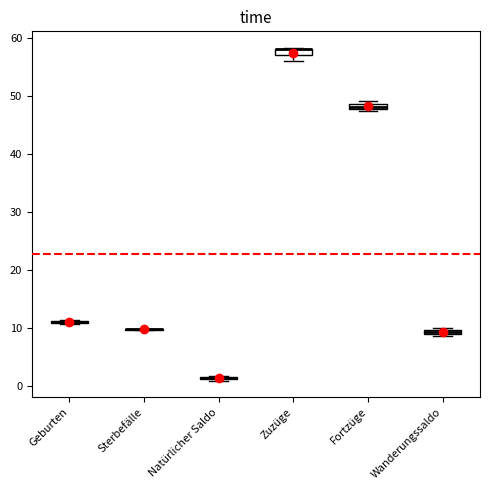

Where is the upper edge of the box for Zuzüge on the y-axis? The values are not printed on the chart, so give them approximately, as read against the axis.

58